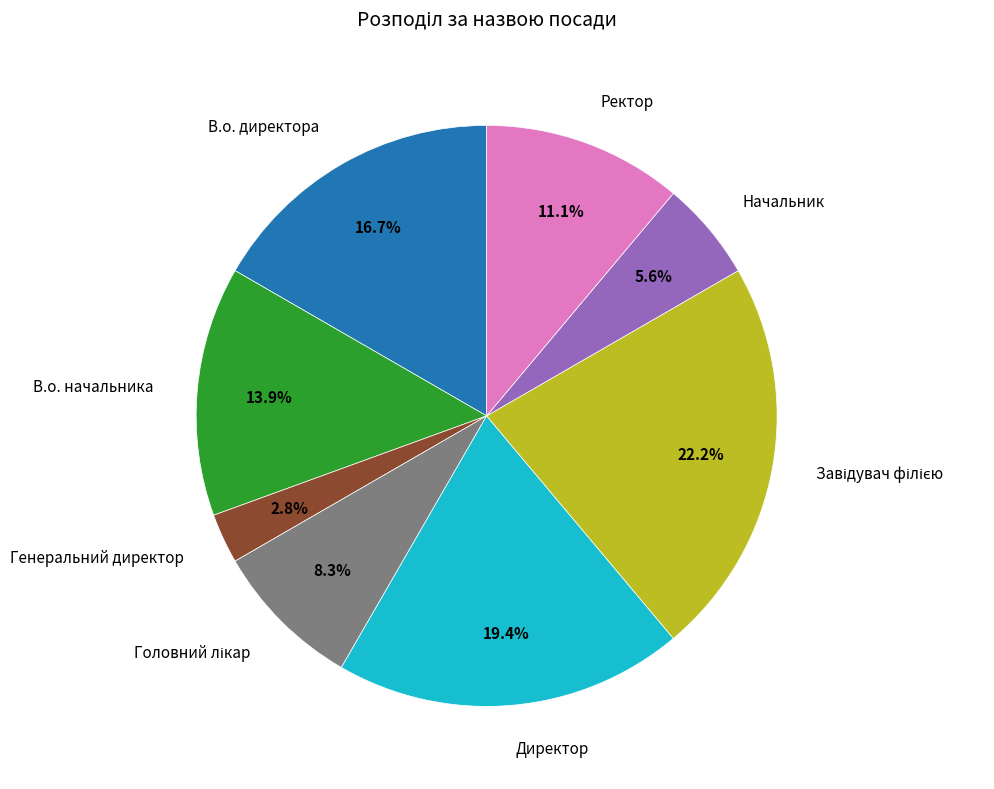

Is it true that Ректор is 11% of the pie?

True